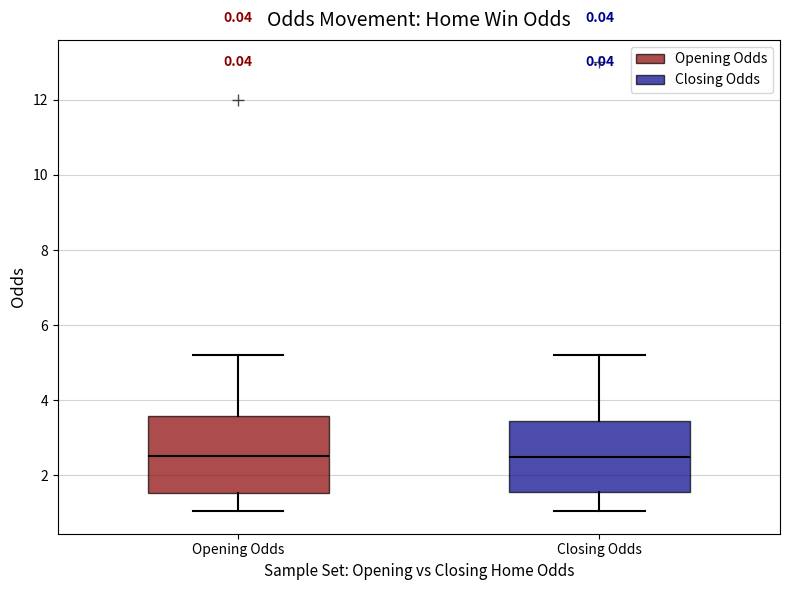

Reading left to right, transcribe this box plot: for each box, give where its median line is, the range the box spans, and where its two whiskers end, as read against the y-axis. The values are not printed on the chart, so give them approximately, as read against the axis.

Opening Odds: median 2.6, box 1.6 to 3.6, whiskers 1.0 to 5.2
Closing Odds: median 2.4, box 1.6 to 3.4, whiskers 1.0 to 5.2